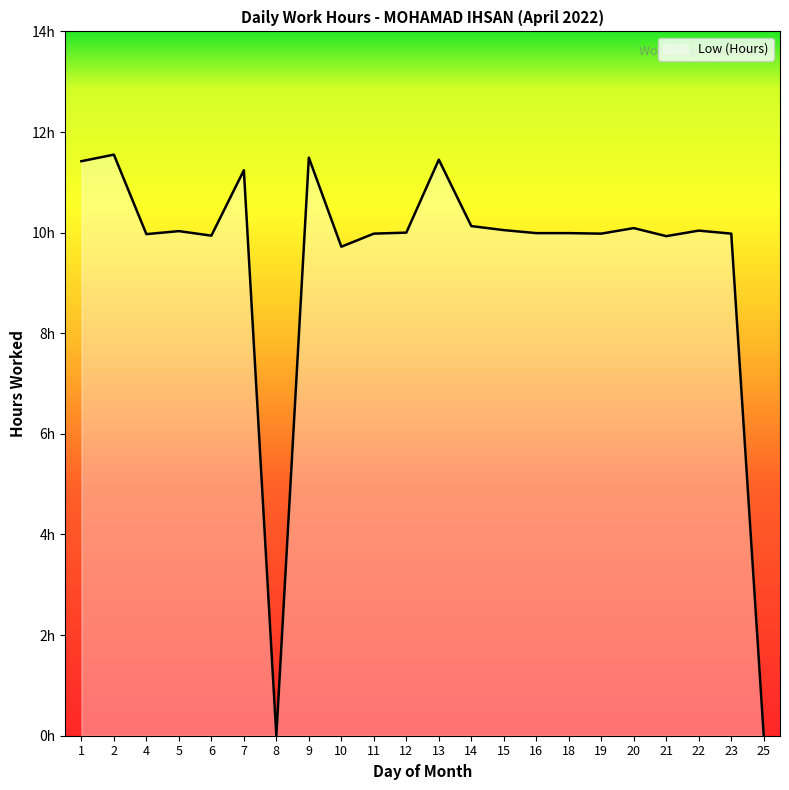

At which label is the value closest to 5?

10